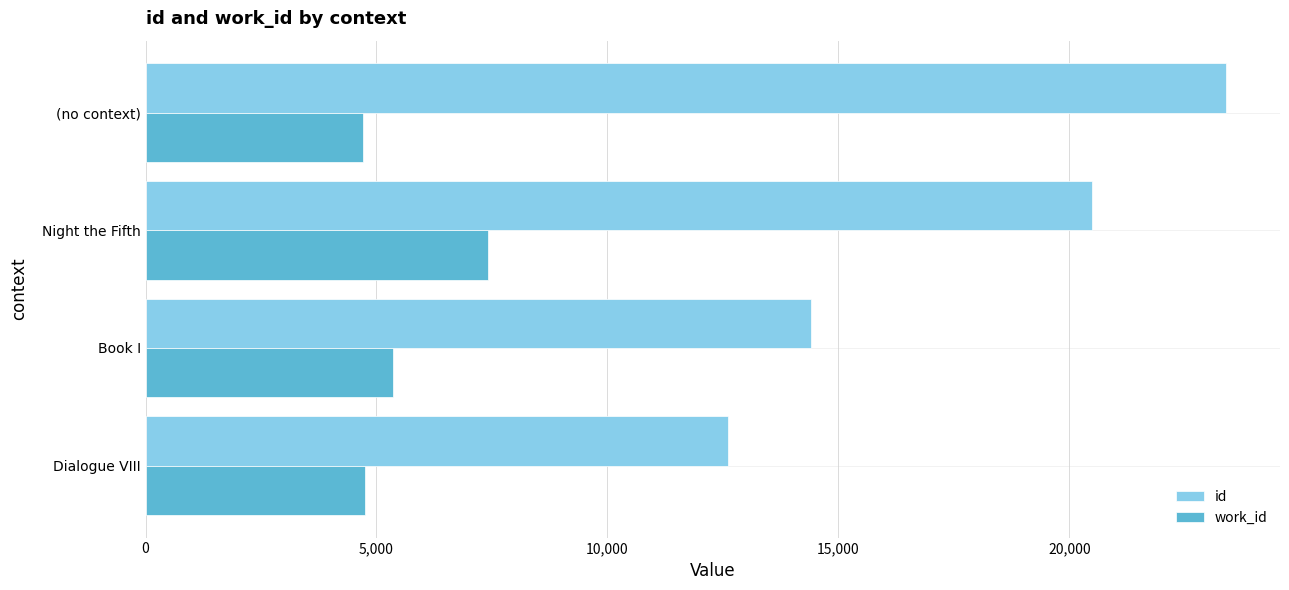

Is the value of id at Dialogue VIII greater than the value of work_id at Night the Fifth?

Yes